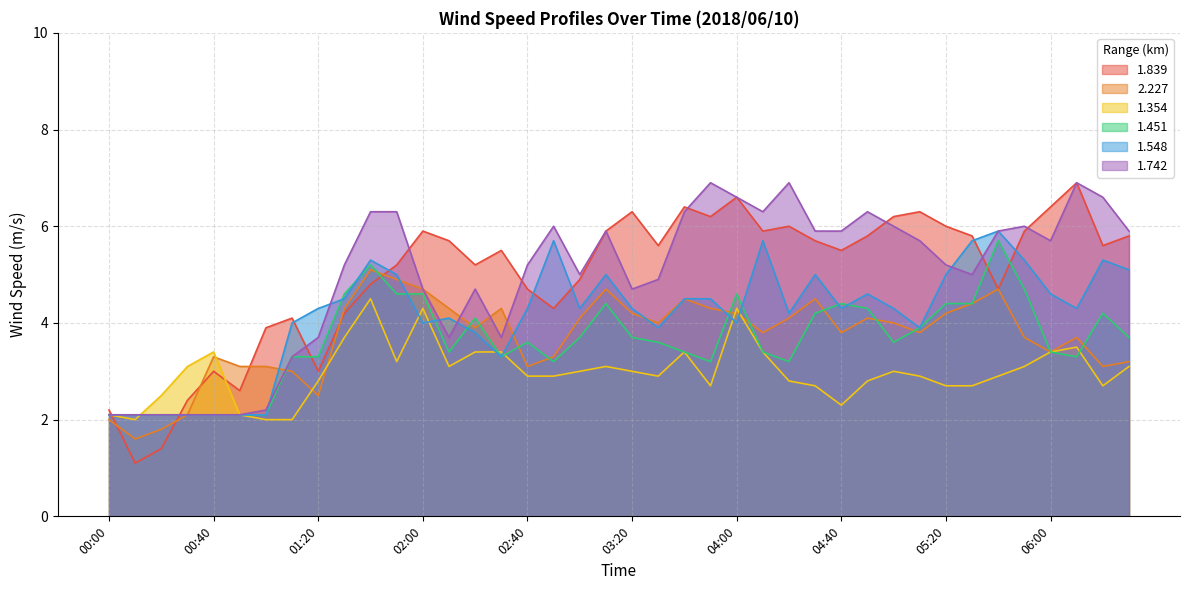

What position from the right is 00:50?

35